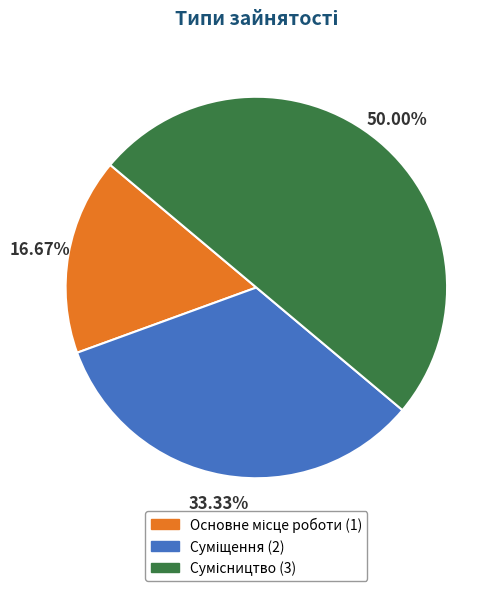

What portion of the pie excludes Суміщення?

66.7%